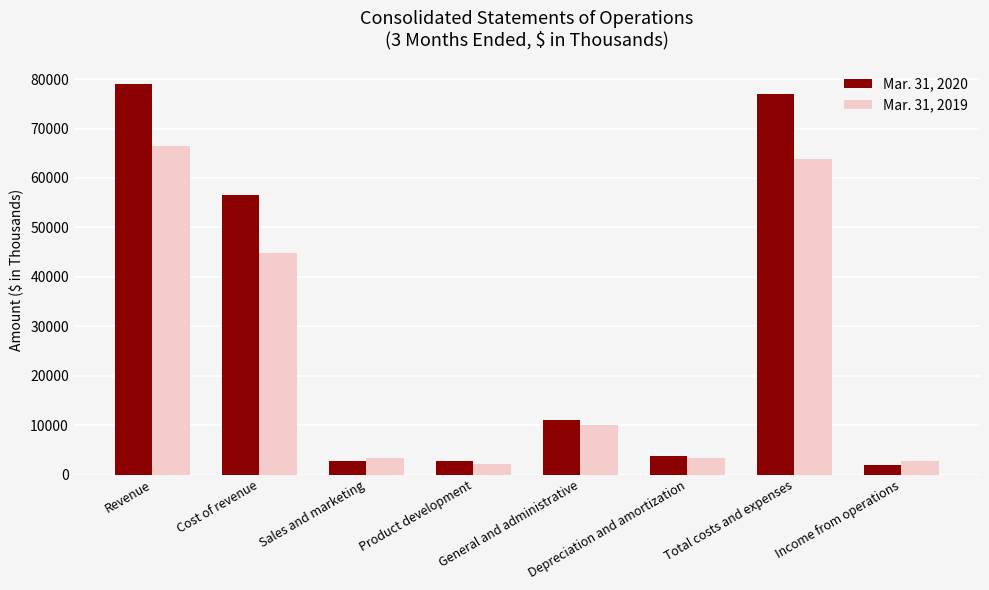

Rank the series by their maximum value, from lowest to highest.

Mar. 31, 2019, Mar. 31, 2020